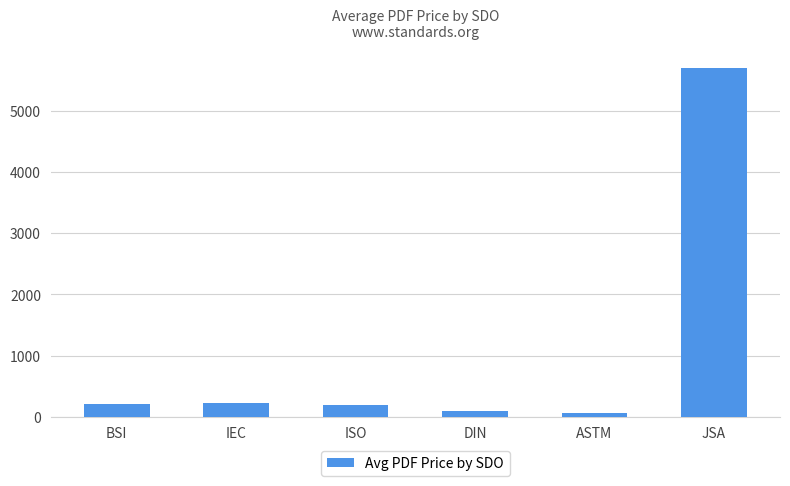

What is the difference between the second highest and minimum values?

156.0